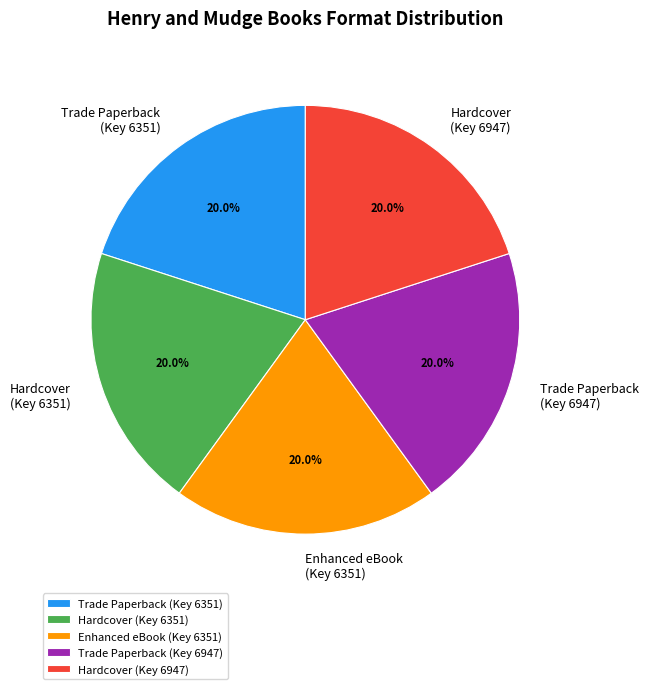

What is the ratio of the value at Hardcover (Key 6947) to the value at Trade Paperback (Key 6351)?

1.0